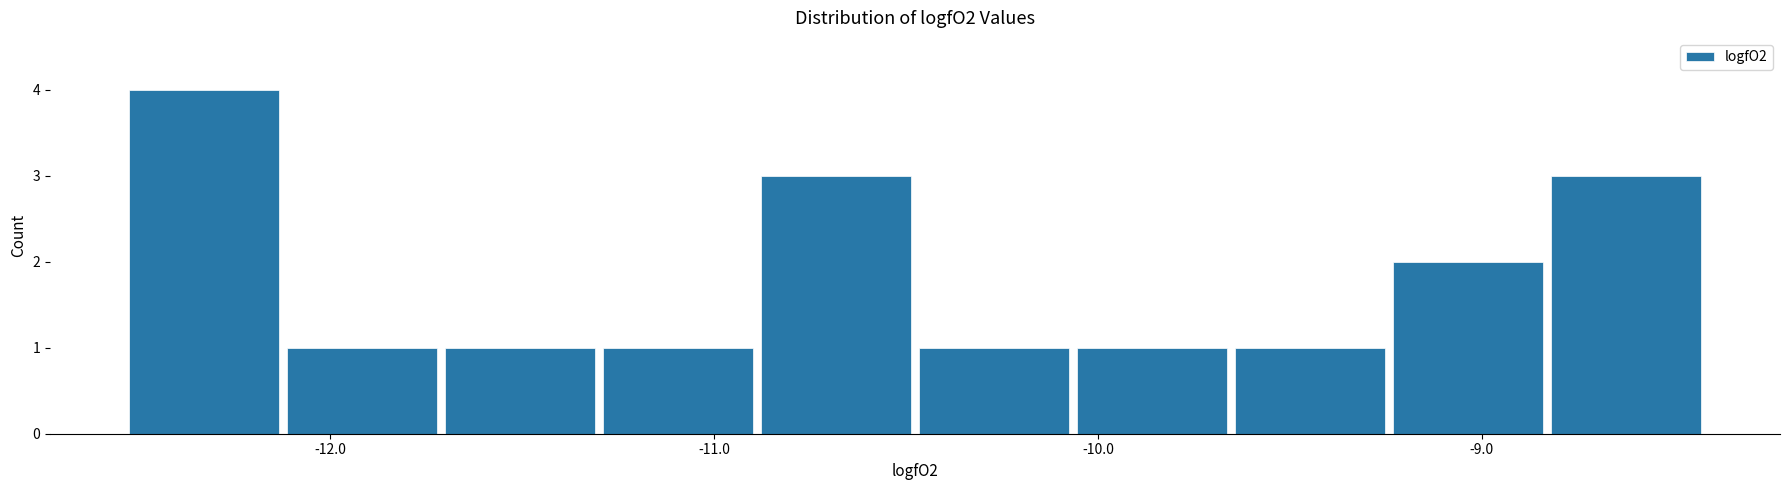

Reading left to right, transcribe this chart: for each bar, give the range it covers on the x-axis and its height. Neither the bar edges nor the heights are printed on the chart, so give them approximately, as read against the axes.

-12.5 to -12.1: 4
-12.1 to -11.7: 1
-11.7 to -11.3: 1
-11.3 to -10.9: 1
-10.9 to -10.5: 3
-10.5 to -10.1: 1
-10.1 to -9.7: 1
-9.7 to -9.2: 1
-9.2 to -8.8: 2
-8.8 to -8.4: 3